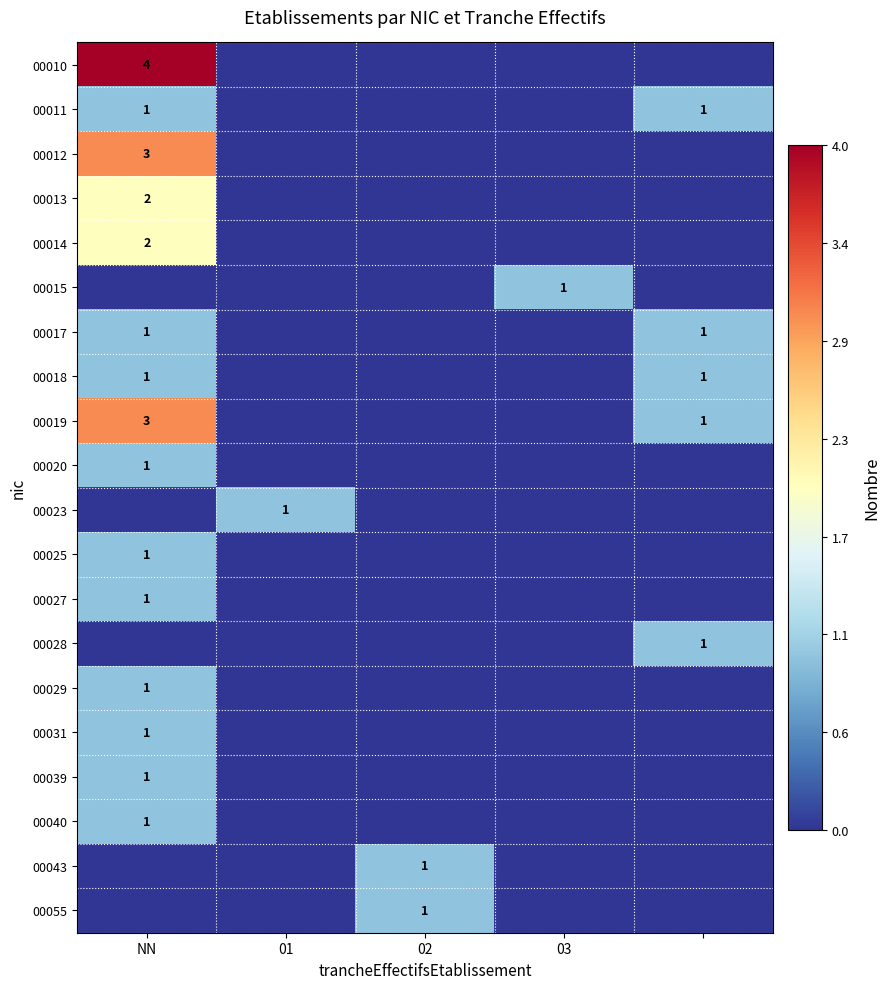

Which category has the lowest value across all series?

01